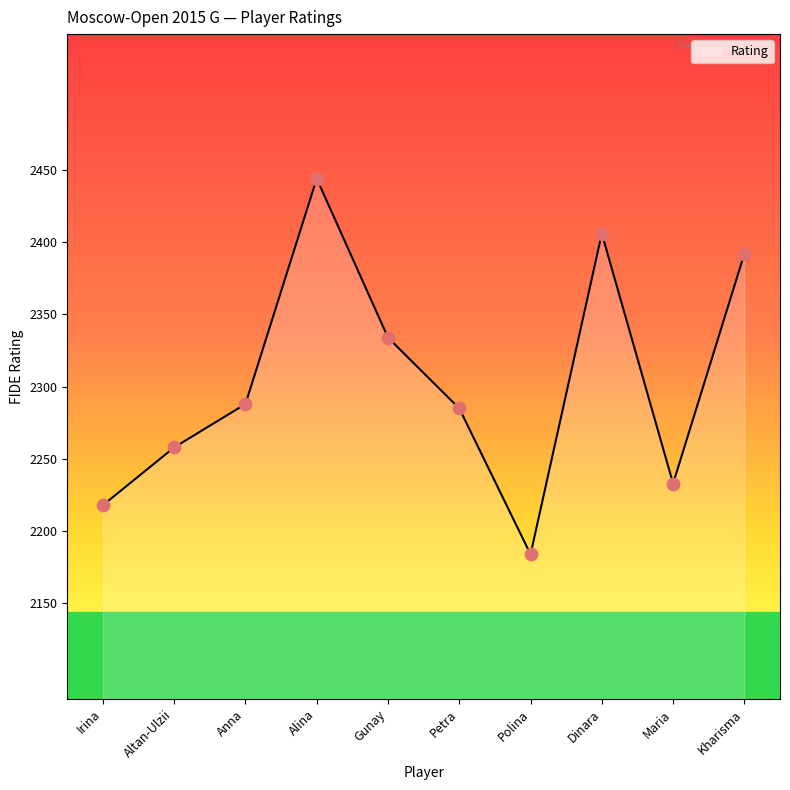

Approximately how many times larger is the value at Altan-Ulzii compared to Gunay?

1.0